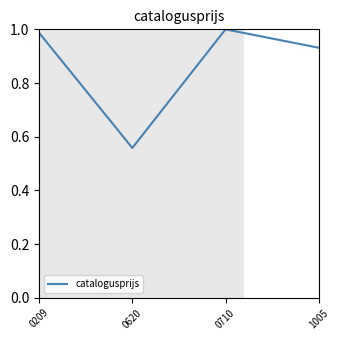

The chart shows a value of 1.0 at 0710. True or false?

True